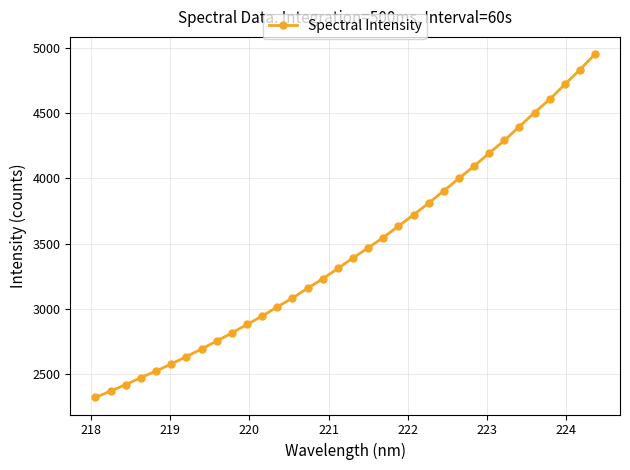

What is the value of the 11th point from the left?

2880.0